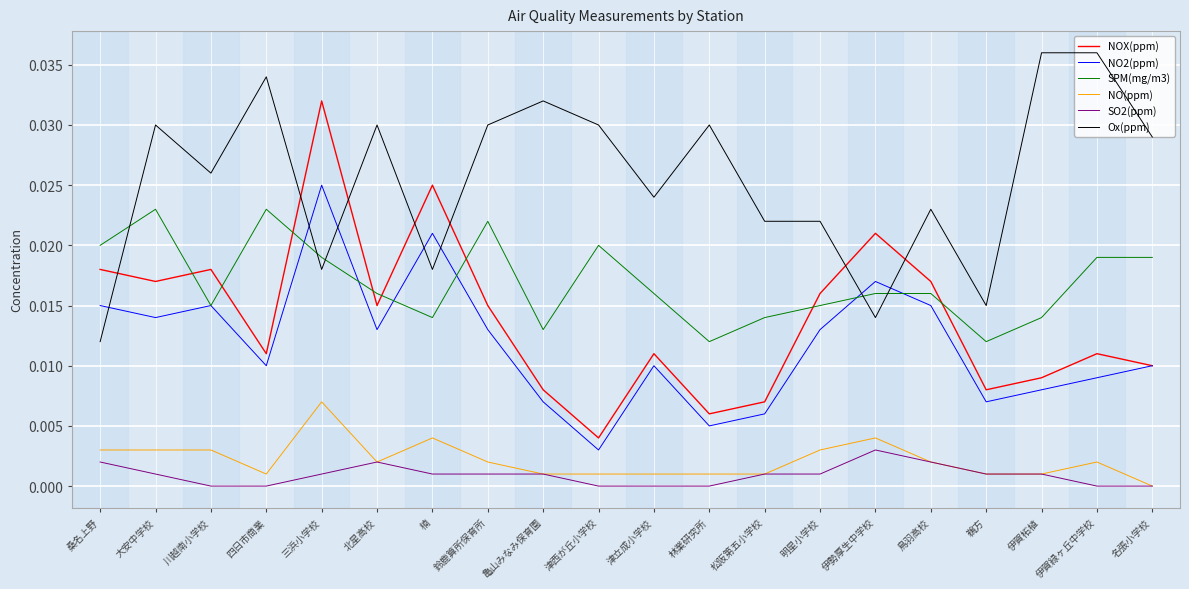

True or false: NOX(ppm) has a value of 0.0 at 名張小学校.

True